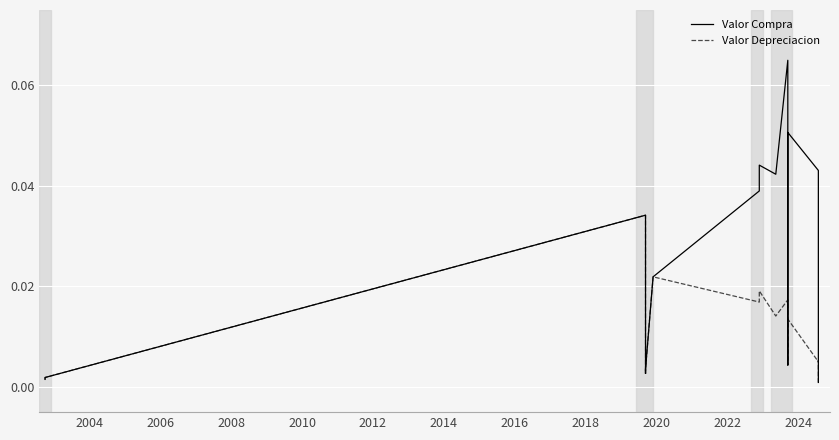

What is the label of the 39th point from the right?

2004